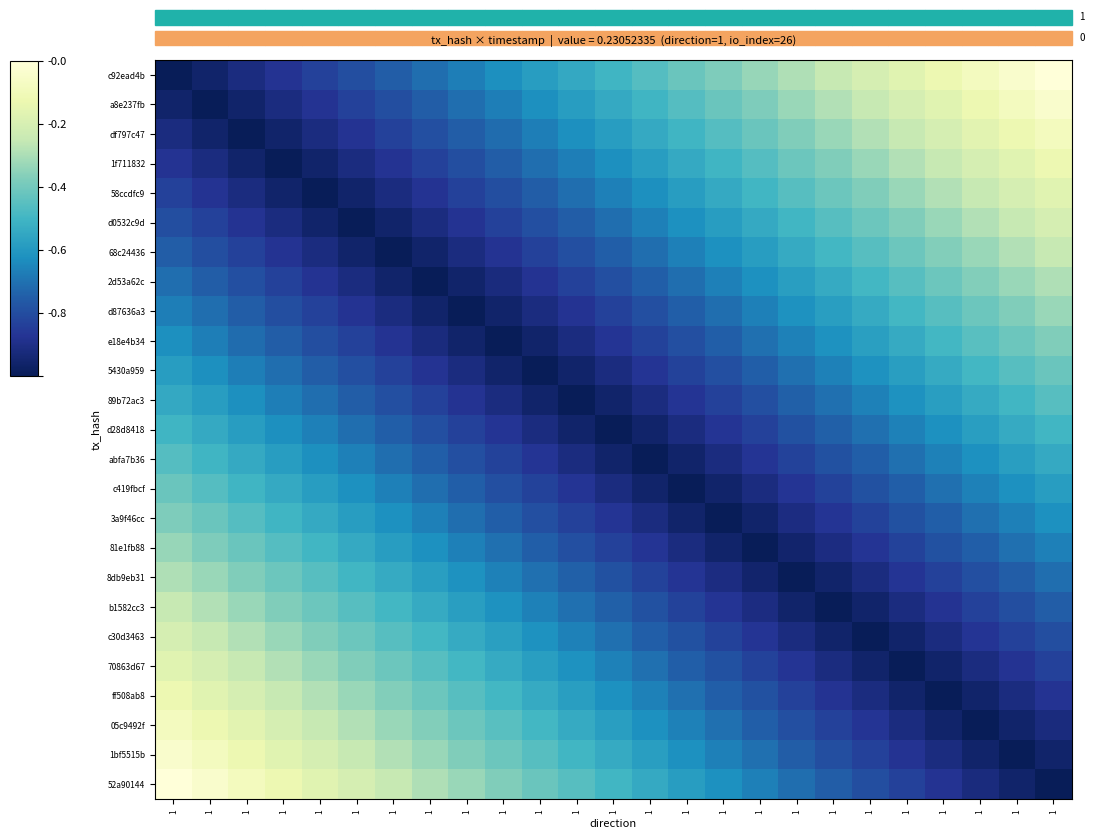

Which label corresponds to the largest value in the chart?

1